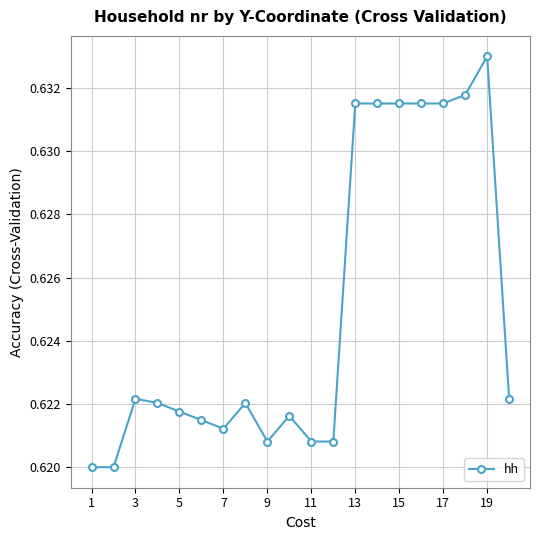

True or false: there are more than 0 points higher than both neighbors.

True